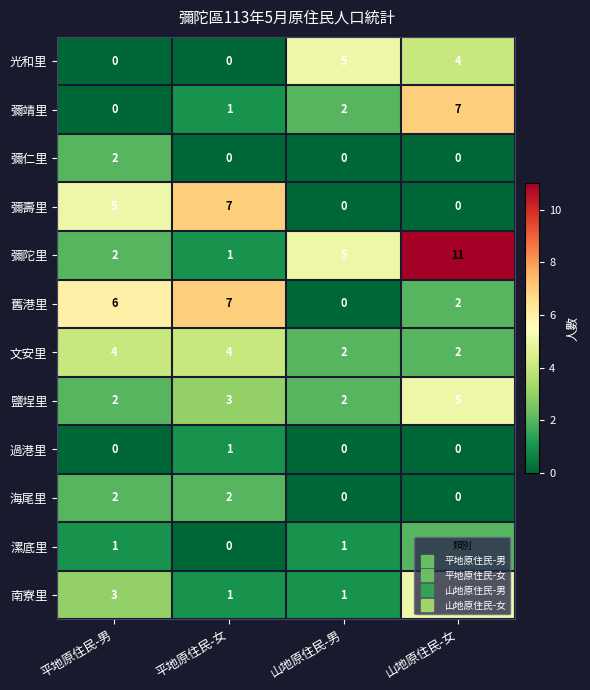

What is the sum of the 南寮里 values at 山地原住民-男 and 平地原住民-男?

4